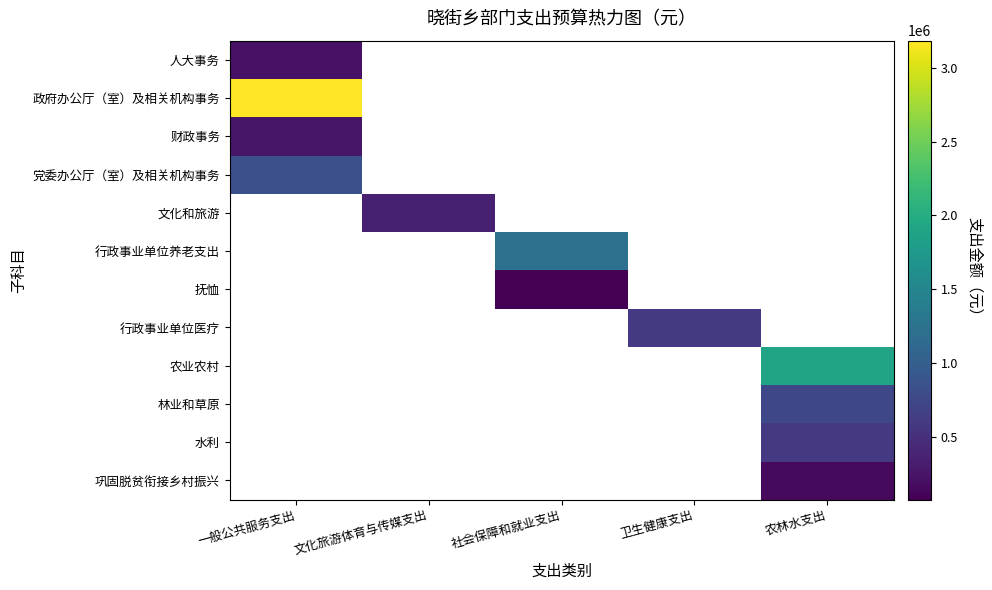

Which has a higher value, 农林水支出 or 文化旅游体育与传媒支出?

农林水支出